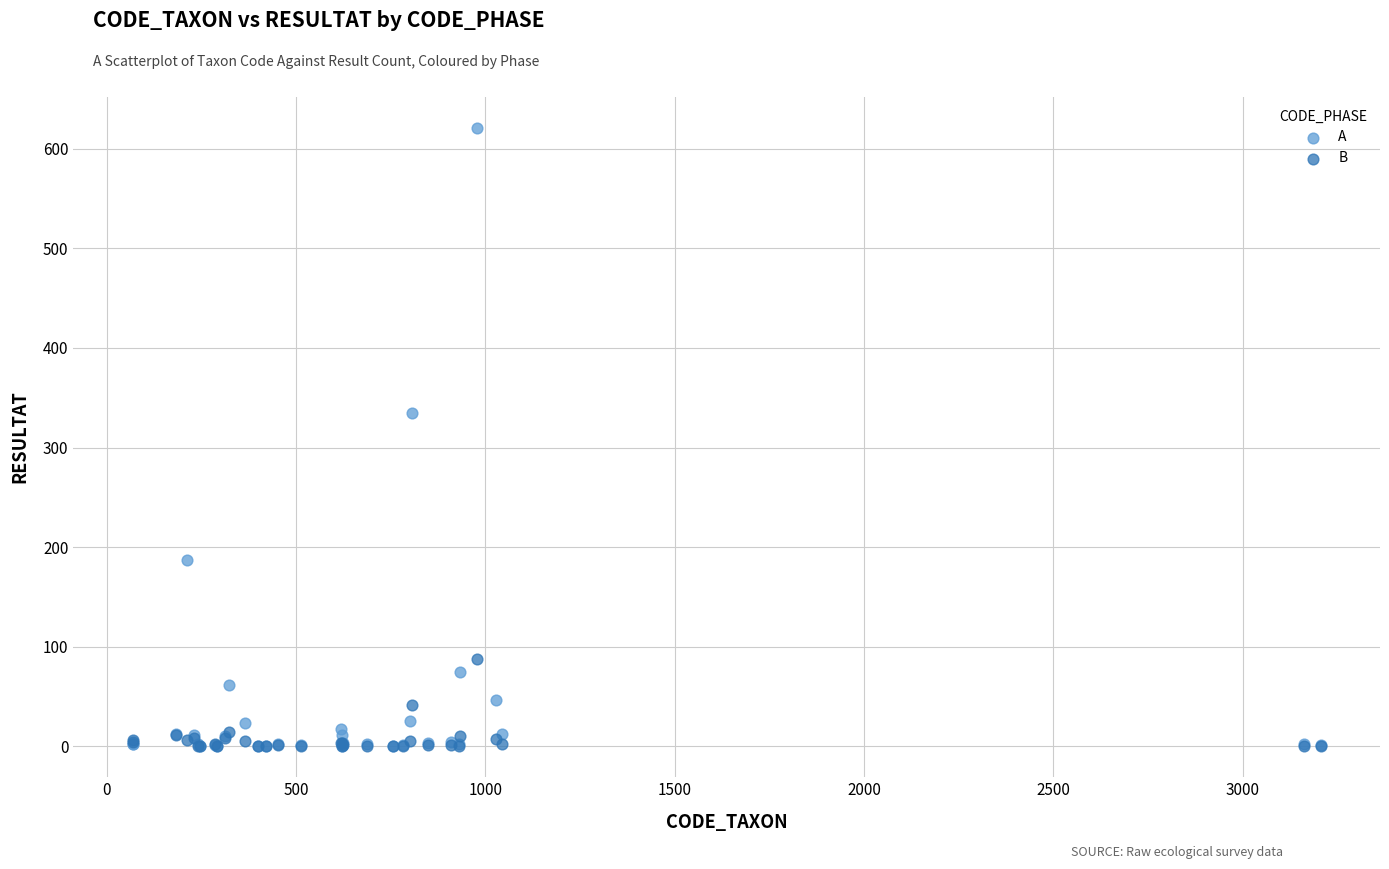

In the A series, what Y value is closest to 310?

335